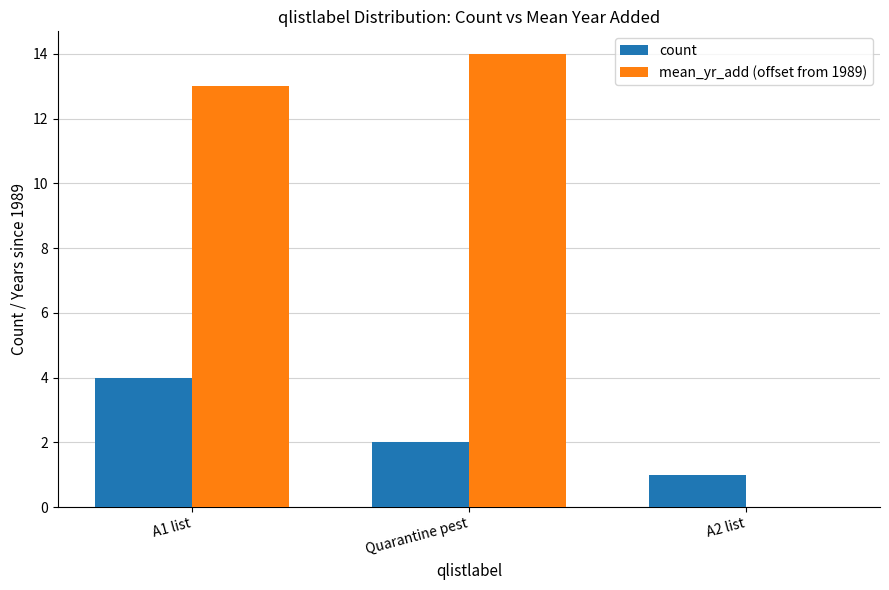

Reading right to left, what are all the values shown in this chart?

count: 1	2	4
mean_yr_add (offset from 1989): 0	14	13